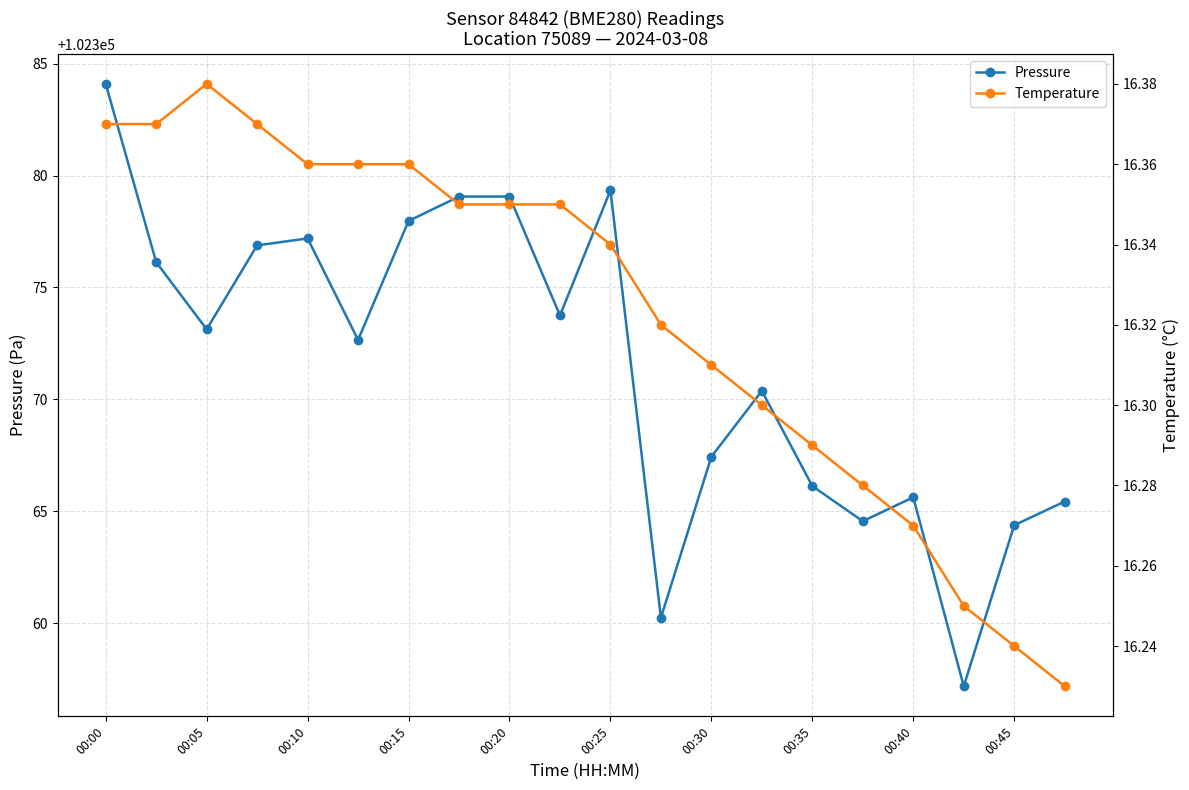

What is the greatest value displayed?

102384.1